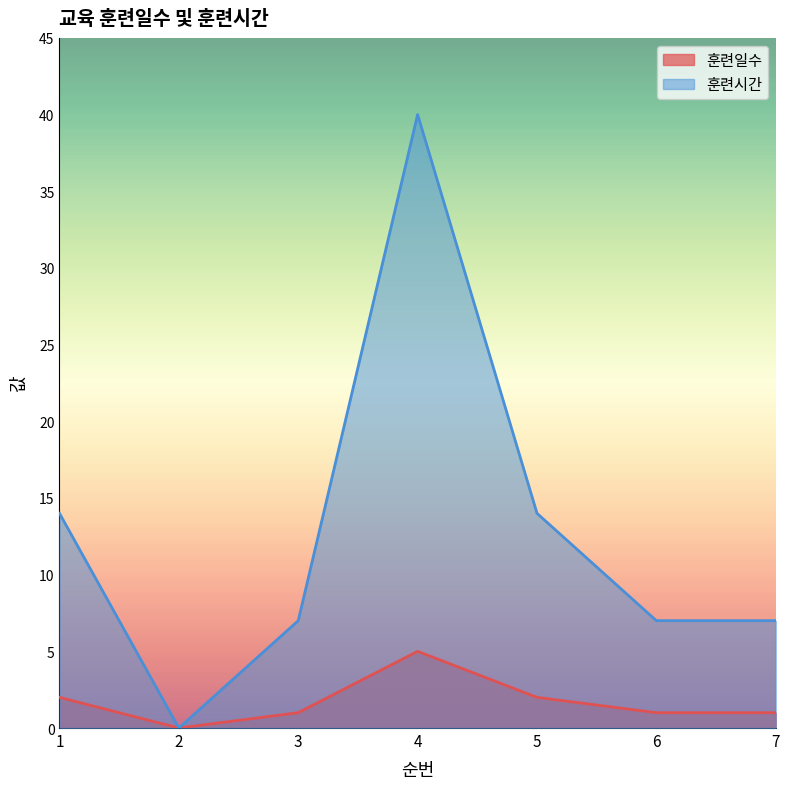

At 4, list the series in order from smallest to largest.

훈련일수, 훈련시간